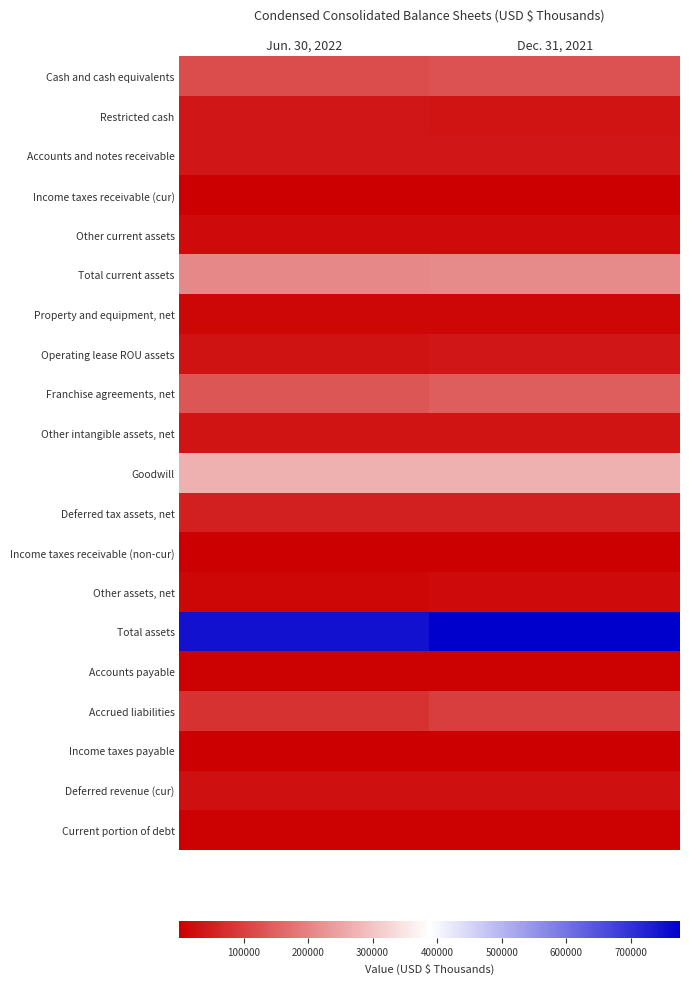

Reading left to right, extract all data points from this chart.

Cash and cash equivalents: Jun. 30, 2022=118132	Dec. 31, 2021=126270
Restricted cash: Jun. 30, 2022=35677	Dec. 31, 2021=32129
Accounts and notes receivable: Jun. 30, 2022=36198	Dec. 31, 2021=34611
Income taxes receivable (cur): Jun. 30, 2022=2421	Dec. 31, 2021=1754
Other current assets: Jun. 30, 2022=17217	Dec. 31, 2021=16010
Total current assets: Jun. 30, 2022=209645	Dec. 31, 2021=210774
Property and equipment, net: Jun. 30, 2022=10467	Dec. 31, 2021=12686
Operating lease ROU assets: Jun. 30, 2022=30274	Dec. 31, 2021=36523
Franchise agreements, net: Jun. 30, 2022=131983	Dec. 31, 2021=143832
Other intangible assets, net: Jun. 30, 2022=32387	Dec. 31, 2021=32530
Goodwill: Jun. 30, 2022=268054	Dec. 31, 2021=269115
Deferred tax assets, net: Jun. 30, 2022=51418	Dec. 31, 2021=51314
Income taxes receivable (non-cur): Jun. 30, 2022=754	Dec. 31, 2021=1803
Other assets, net: Jun. 30, 2022=11711	Dec. 31, 2021=17556
Total assets: Jun. 30, 2022=746693	Dec. 31, 2021=776133
Accounts payable: Jun. 30, 2022=6019	Dec. 31, 2021=5189
Accrued liabilities: Jun. 30, 2022=76887	Dec. 31, 2021=96768
Income taxes payable: Jun. 30, 2022=2499	Dec. 31, 2021=2546
Deferred revenue (cur): Jun. 30, 2022=26431	Dec. 31, 2021=27178
Current portion of debt: Jun. 30, 2022=4600	Dec. 31, 2021=4600